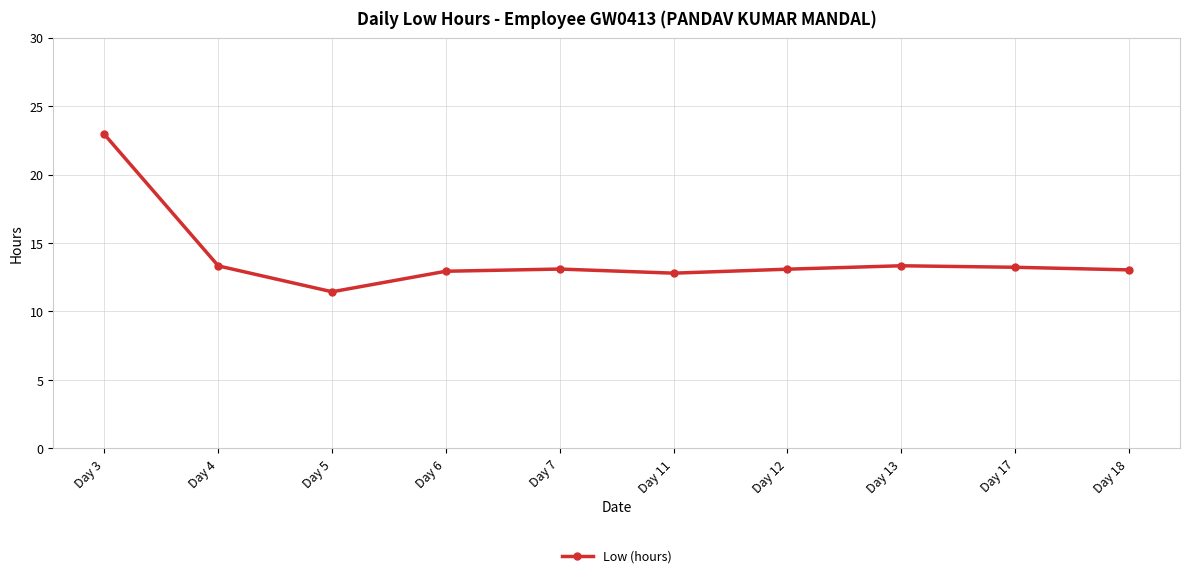

Where is the first local minimum?

Day 5